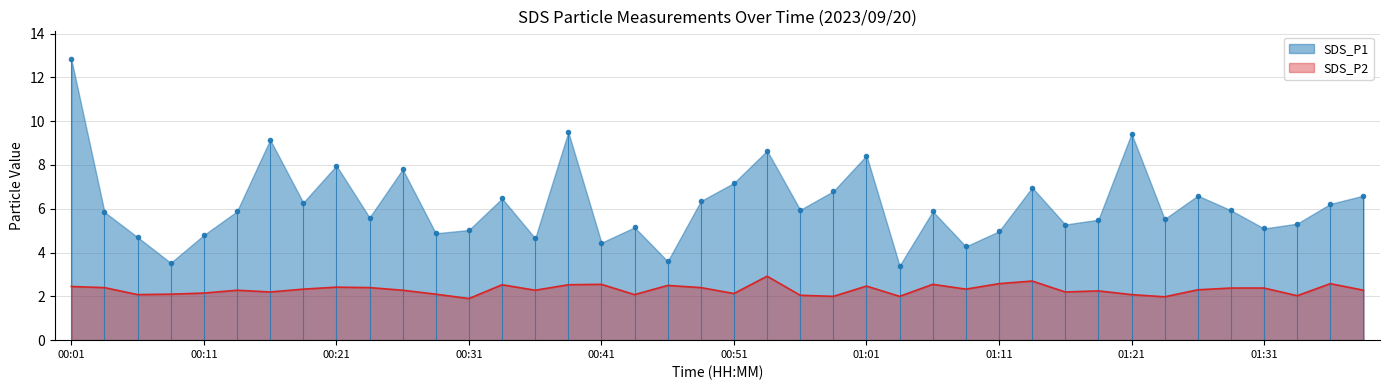

Reading right to left, extract all data points from this chart.

SDS_P1: 6.6	6.2	5.3	5.1	5.9	6.6	5.5	9.4	5.5	5.3	7.0	5.0	4.3	5.9	3.4	8.4	6.8	6.0	8.7	7.2	6.3	3.6	5.2	4.5	9.5	4.7	6.5	5.0	4.9	7.8	5.6	8.0	6.3	9.2	5.9	4.8	3.5	4.7	5.8	12.8
SDS_P2: 2.3	2.6	2.0	2.4	2.4	2.3	2.0	2.1	2.2	2.2	2.7	2.6	2.3	2.5	2.0	2.5	2.0	2.0	2.9	2.1	2.4	2.5	2.1	2.5	2.5	2.3	2.5	1.9	2.1	2.3	2.4	2.4	2.3	2.2	2.3	2.1	2.1	2.1	2.4	2.5